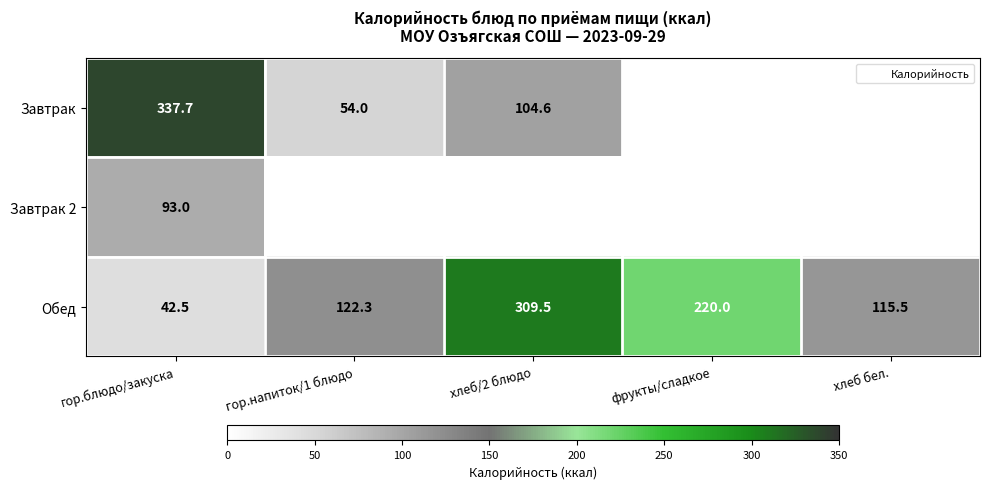

What is the approximate value of Обед at хлеб бел.?

115.5